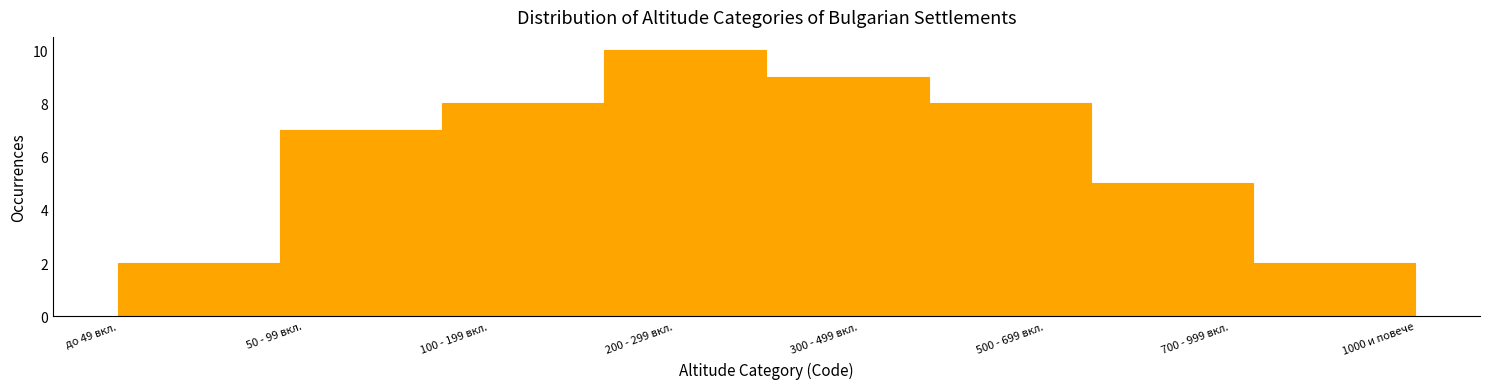

Reading right to left, what are all the values shown in this chart?

2	5	8	9	10	8	7	2